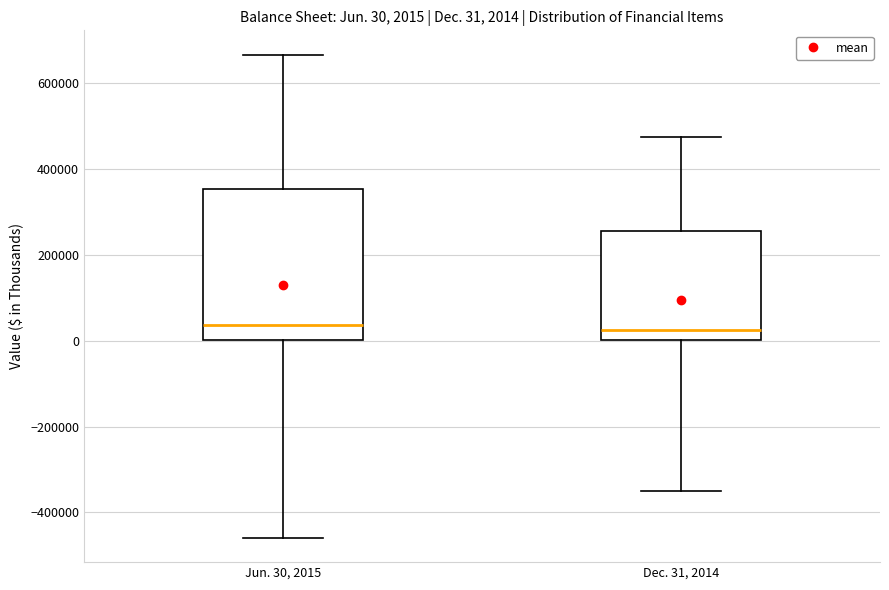

Which box is the tallest, from its lower edge to its upper edge?

Jun. 30, 2015